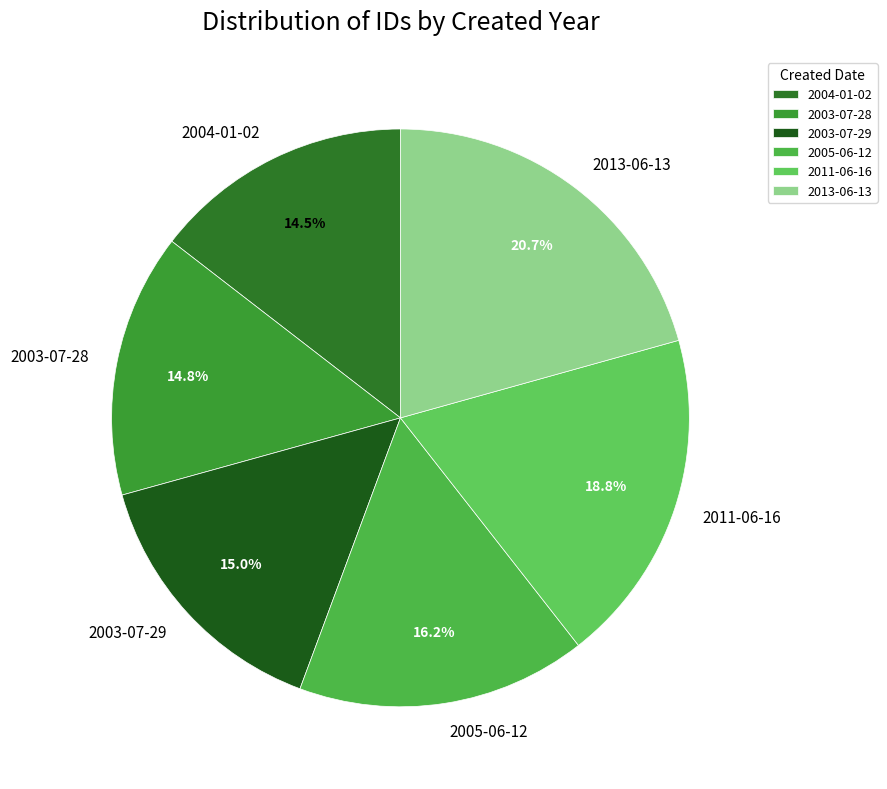

To the nearest percent, what is the difference between the 2013-06-13 and 2011-06-16 slice percentages?

2%